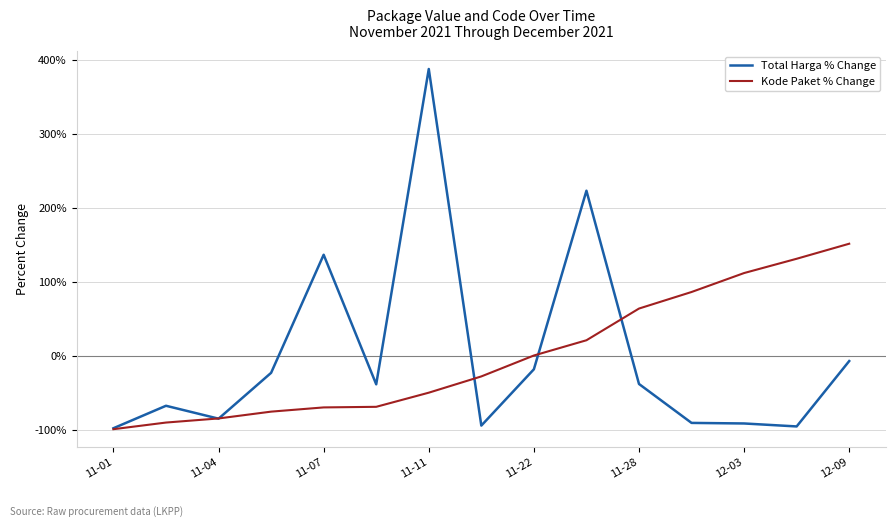

What is the maximum value for Total Harga % Change?

387.6